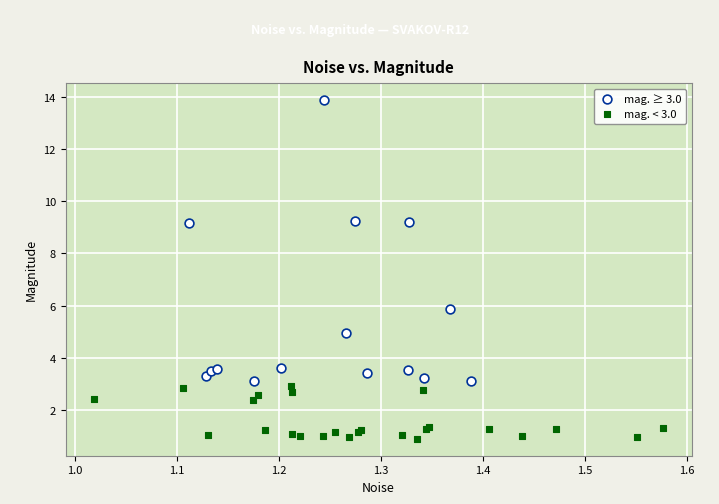

Which series contains the lowest Y value?

mag. < 3.0